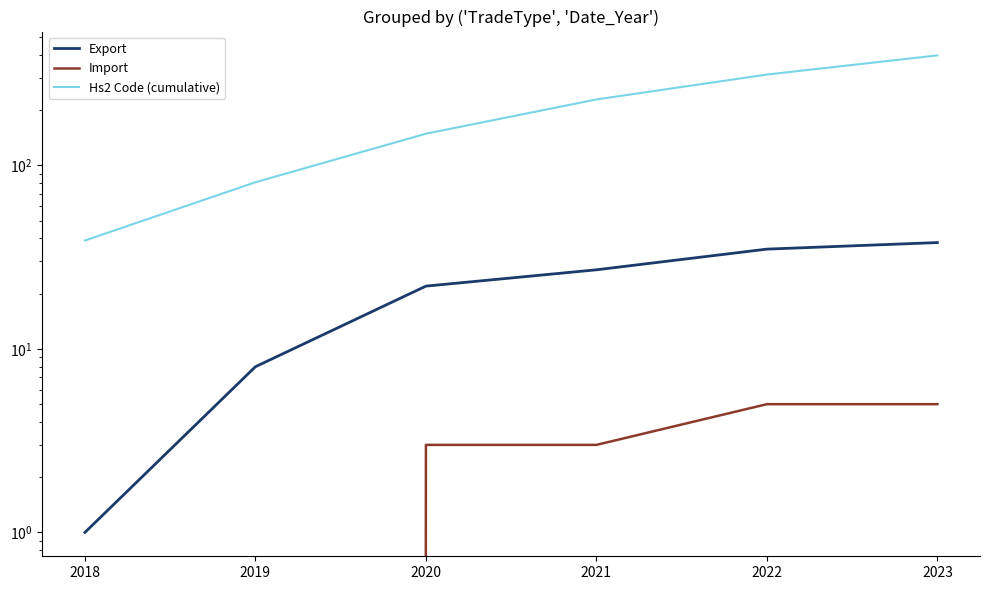

At how many categories does at least one series exceed 66?

5